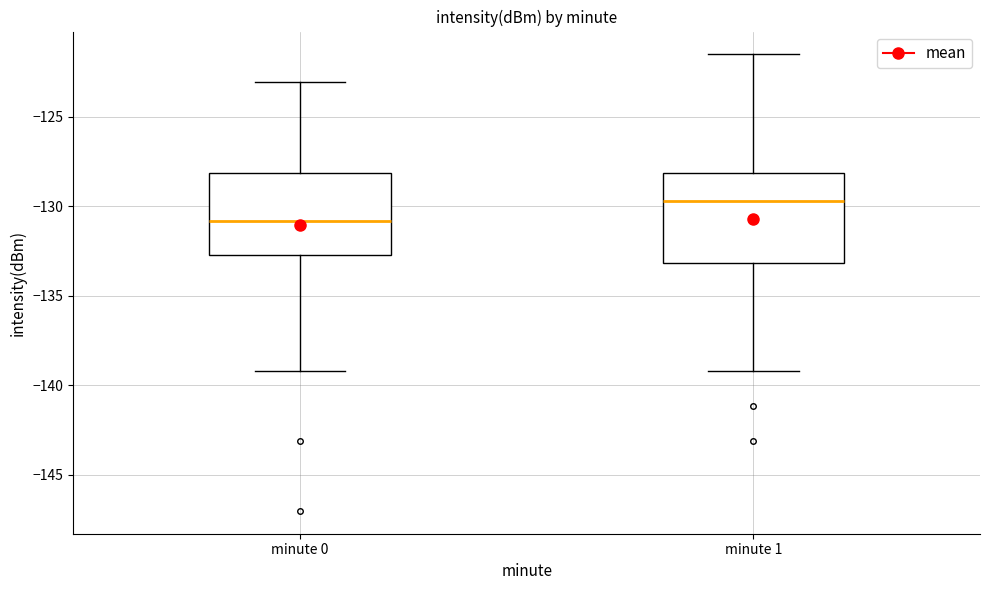

Reading left to right, read every box against the y-axis: the position of its median line, the range the box covers, and the ends of its whiskers. The values are not printed on the chart, so give them approximately, as read against the axis.

minute 0: median -131.0, box -132.5 to -128.0, whiskers -139.0 to -123.0
minute 1: median -129.5, box -133.0 to -128.0, whiskers -139.0 to -121.5